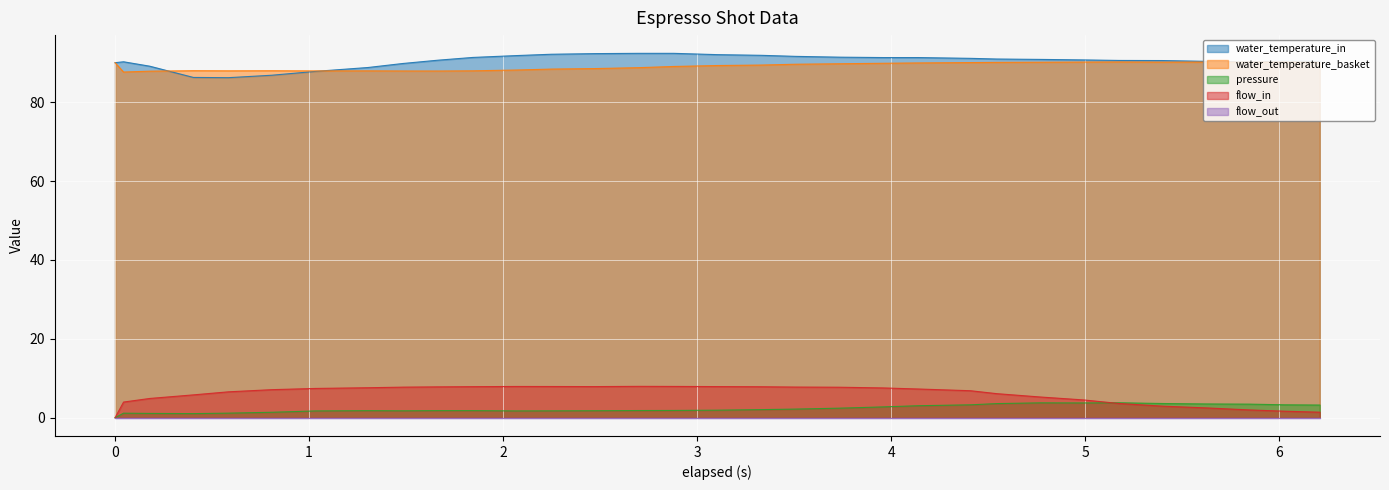

How many categories are shown in the chart?

32